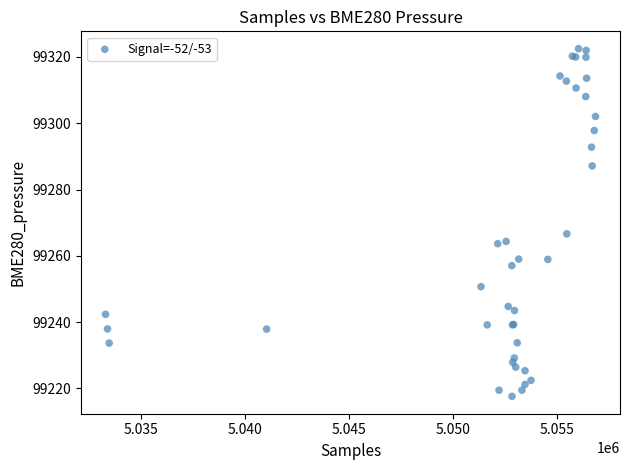

What Y value in the scatter plot is closest to 99270?

99266.6